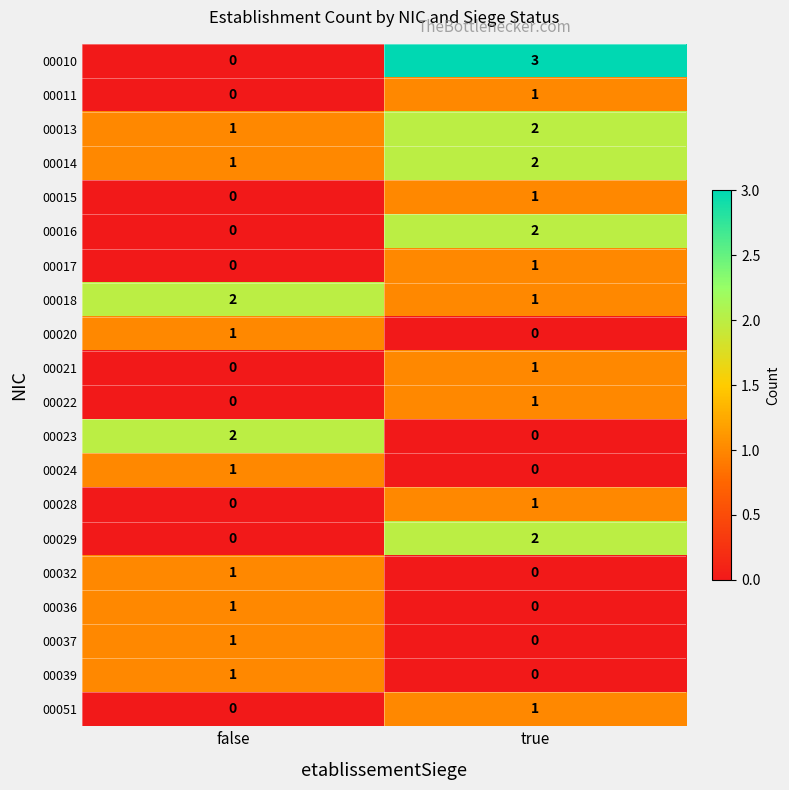

The 00015 series shows 1 at true. True or false?

True